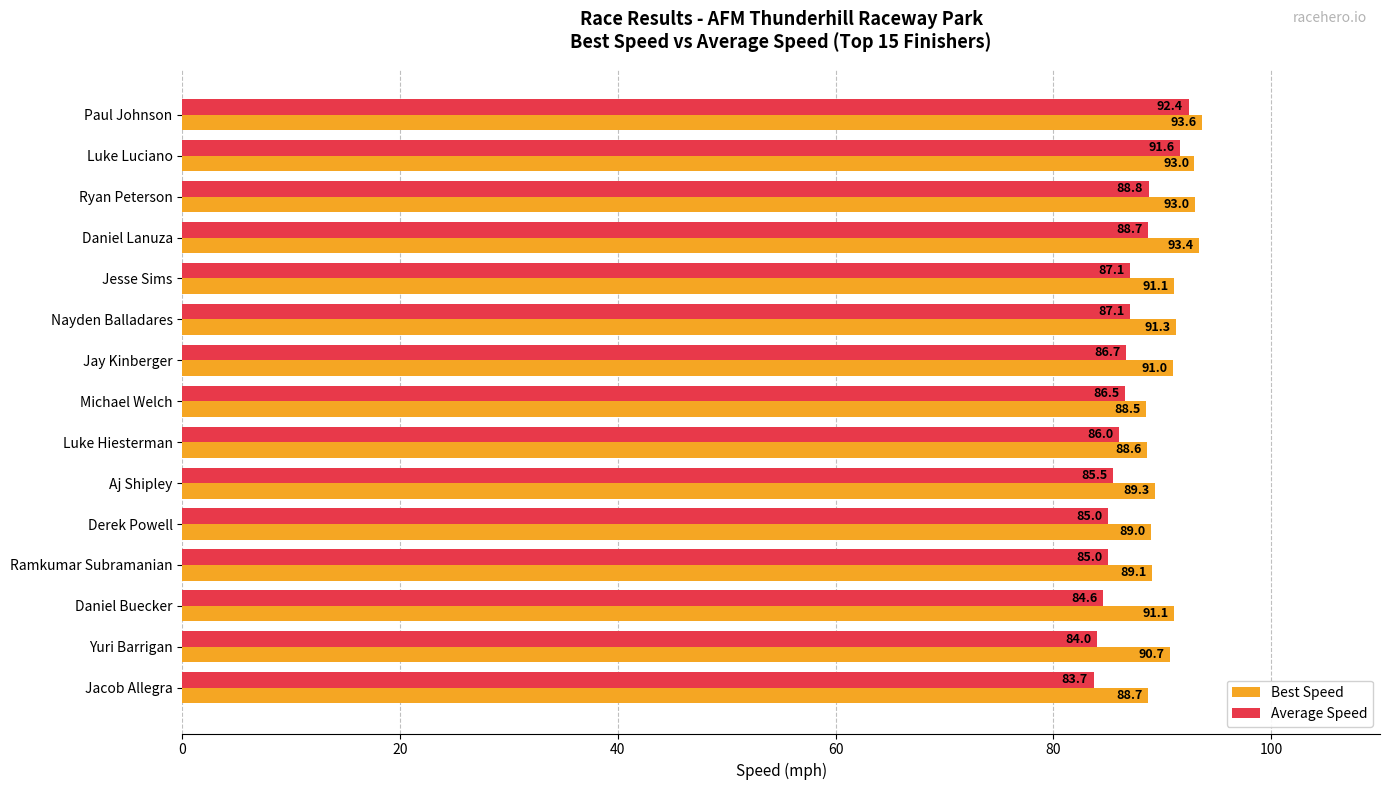

The value of Best Speed at Ramkumar Subramanian is 89.1. True or false?

True